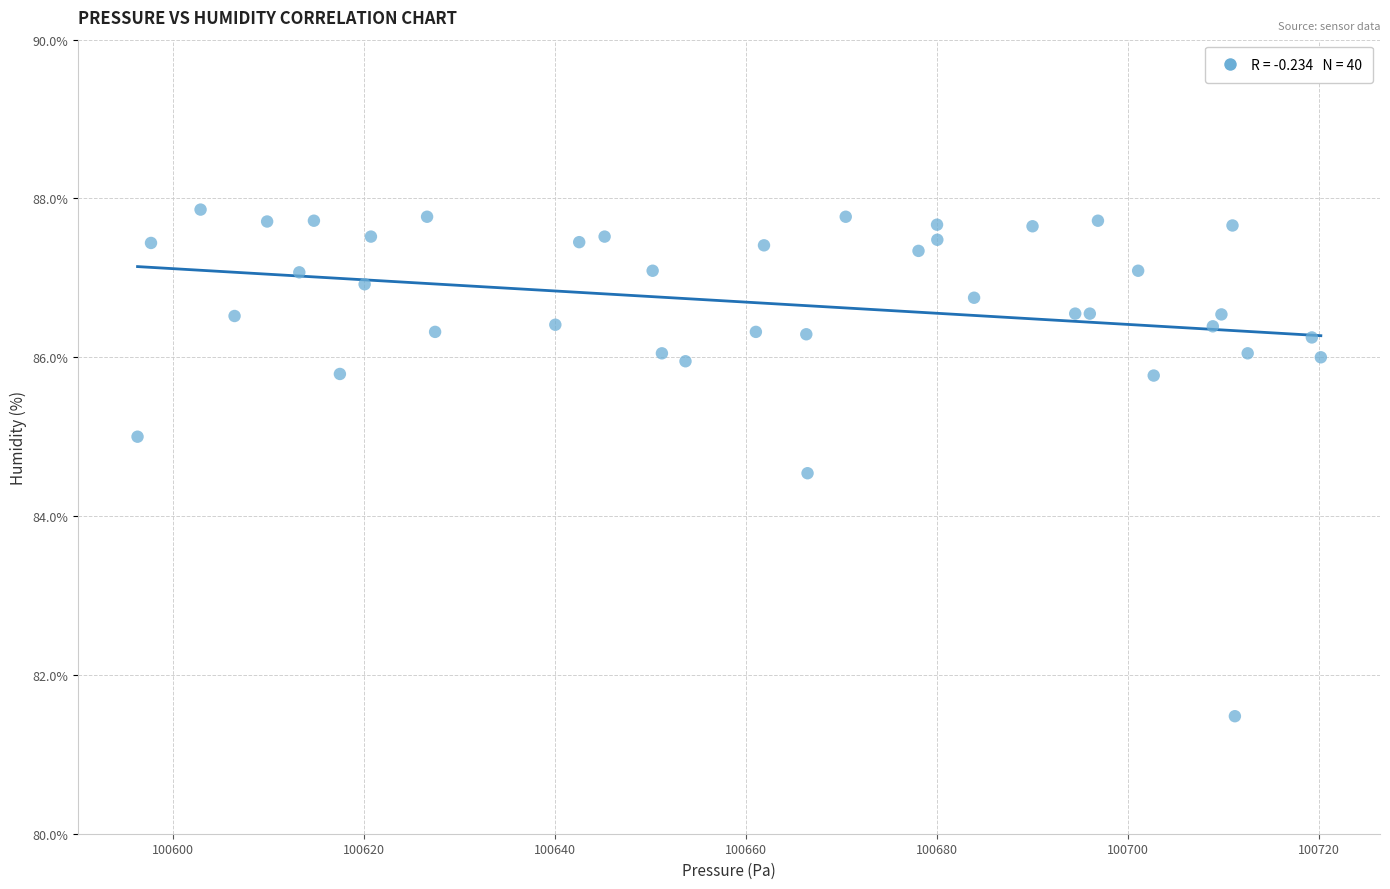

What Y value in the scatter plot is closest to 84?

84.5